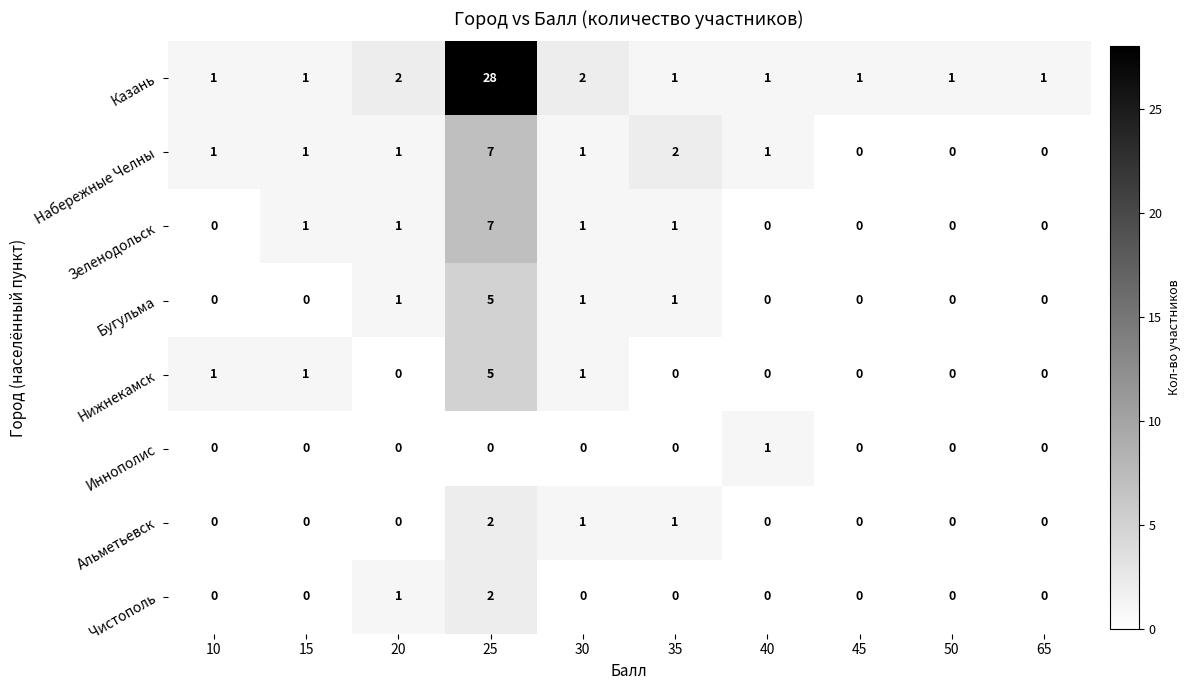

Is the value of Альметьевск at 10 greater than the value of Набережные Челны at 15?

No